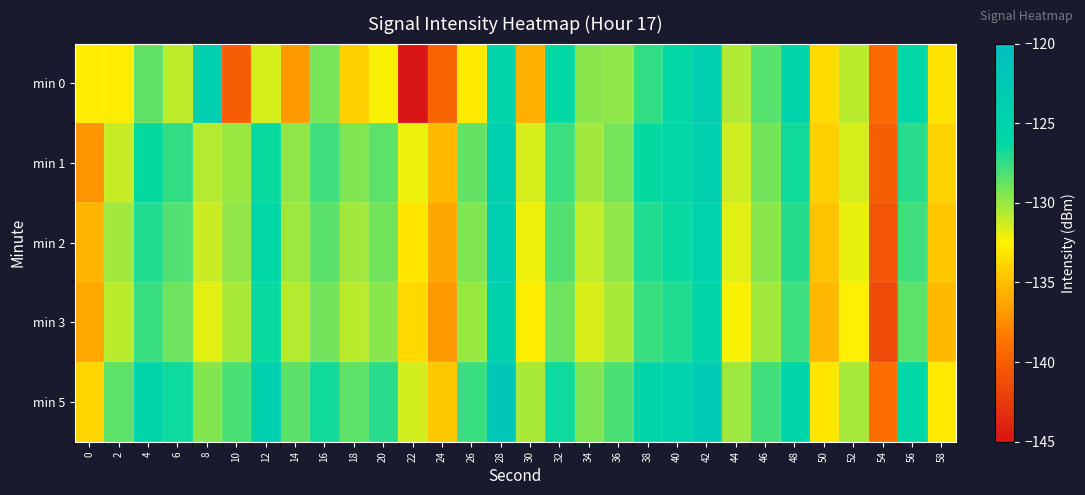

Reading right to left, list all the values displayed in this chart.

min 0: 58=-133.2	56=-126.0	54=-139.4	52=-130.8	50=-133.6	48=-125.2	46=-128.3	44=-130.6	42=-123.8	40=-126.3	38=-127.5	36=-129.8	34=-129.6	32=-126.2	30=-135.8	28=-125.2	26=-133.0	24=-139.6	22=-145.0	20=-132.3	18=-134.2	16=-129.3	14=-136.9	12=-131.4	10=-140.2	8=-123.6	6=-130.9	4=-128.6	2=-132.8	0=-132.7
min 1: 58=-134.0	56=-127.3	54=-140.1	52=-131.5	50=-134.2	48=-126.7	46=-129.0	44=-131.3	42=-124.1	40=-125.9	38=-126.4	36=-129.1	34=-130.2	32=-127.8	30=-131.5	28=-124.3	26=-128.7	24=-135.2	22=-132.1	20=-128.5	18=-129.4	16=-127.9	14=-129.8	12=-126.5	10=-130.1	8=-130.7	6=-127.4	4=-126.4	2=-131.1	0=-137.0
min 2: 58=-134.6	56=-127.9	54=-140.7	52=-132.0	50=-134.8	48=-127.2	46=-129.6	44=-131.8	42=-124.7	40=-126.5	38=-127.1	36=-129.8	34=-131.0	32=-128.3	30=-132.1	28=-123.8	26=-129.4	24=-136.2	22=-133.1	20=-129.0	18=-130.2	16=-128.4	14=-130.1	12=-125.9	10=-129.8	8=-131.2	6=-128.3	4=-127.1	2=-130.2	0=-135.5
min 3: 58=-135.2	56=-128.5	54=-141.3	52=-132.6	50=-135.4	48=-127.8	46=-130.2	44=-132.4	42=-125.3	40=-127.1	38=-127.7	36=-130.4	34=-131.6	32=-128.9	30=-132.7	28=-124.4	26=-130.0	24=-136.8	22=-133.7	20=-129.6	18=-130.8	16=-129.0	14=-130.7	12=-126.5	10=-130.4	8=-131.8	6=-128.9	4=-127.7	2=-130.8	0=-136.1
min 5: 58=-132.9	56=-126.2	54=-139.0	52=-130.3	50=-133.1	48=-125.5	46=-127.9	44=-130.1	42=-123.0	40=-124.8	38=-125.4	36=-128.1	34=-129.3	32=-126.6	30=-130.4	28=-122.1	26=-127.7	24=-134.5	22=-131.4	20=-127.3	18=-128.5	16=-126.7	14=-128.4	12=-124.2	10=-128.1	8=-129.5	6=-126.6	4=-125.4	2=-128.5	0=-133.8